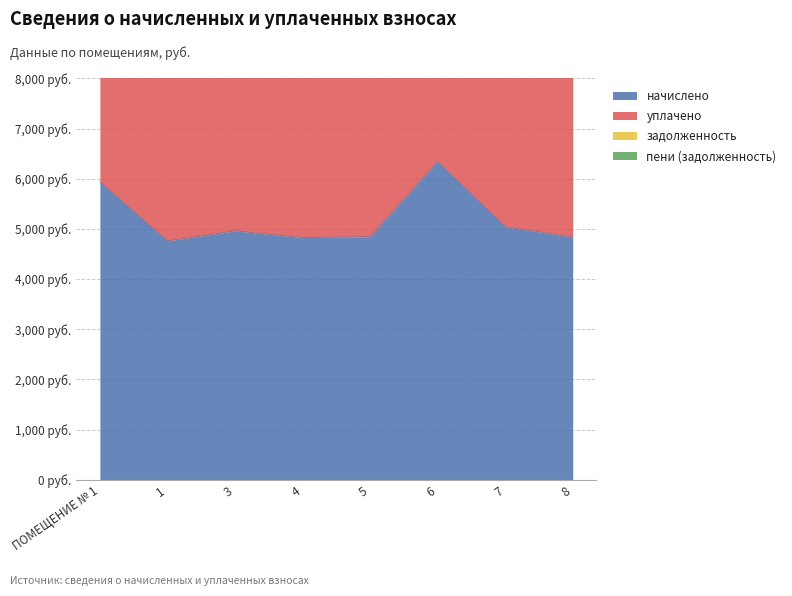

Reading left to right, transcribe all the data shown in this chart.

начислено: 5936.8	4761.0	4959.7	4827.2	4843.8	6342.5	5042.5	4835.5
уплачено: 11873.5	9522.0	9919.4	9654.5	9687.6	12685.0	10085.0	9671.0